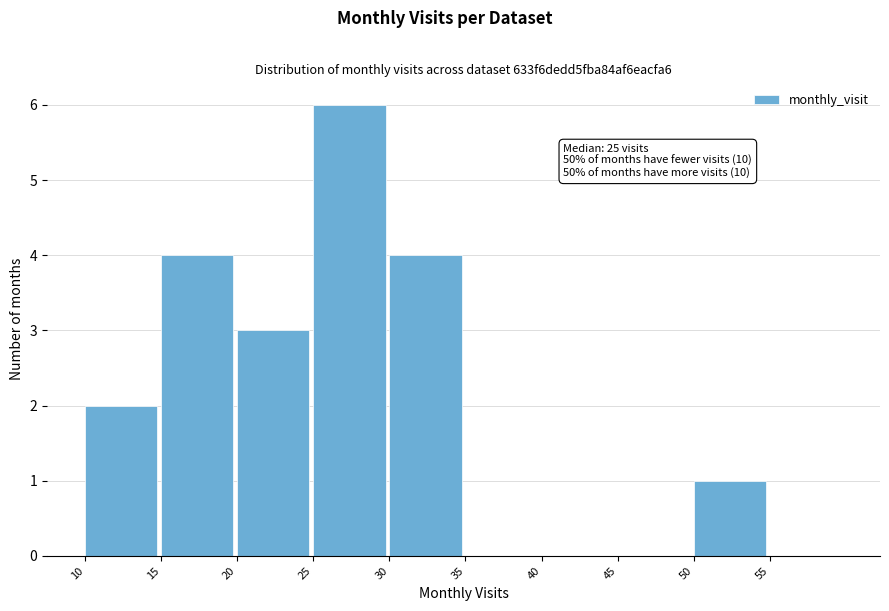

Over which range of the x-axis is the bar tallest?

25 to 30